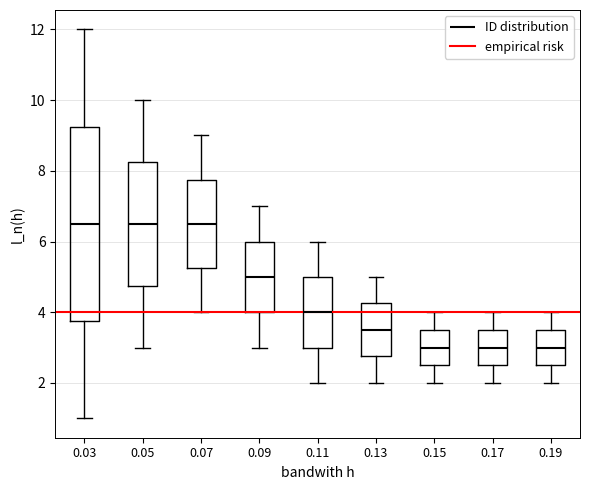

Reading left to right, transcribe this box plot: for each box, give where its median line is, the range the box spans, and where its two whiskers end, as read against the y-axis. The values are not printed on the chart, so give them approximately, as read against the axis.

0.03: median 6.6, box 3.8 to 9.2, whiskers 1.0 to 12.0
0.05: median 6.6, box 4.8 to 8.2, whiskers 3.0 to 10.0
0.07: median 6.6, box 5.2 to 7.8, whiskers 4.0 to 9.0
0.09: median 5.0, box 4.0 to 6.0, whiskers 3.0 to 7.0
0.11: median 4.0, box 3.0 to 5.0, whiskers 2.0 to 6.0
0.13: median 3.6, box 2.8 to 4.2, whiskers 2.0 to 5.0
0.15: median 3.0, box 2.6 to 3.6, whiskers 2.0 to 4.0
0.17: median 3.0, box 2.6 to 3.6, whiskers 2.0 to 4.0
0.19: median 3.0, box 2.6 to 3.6, whiskers 2.0 to 4.0